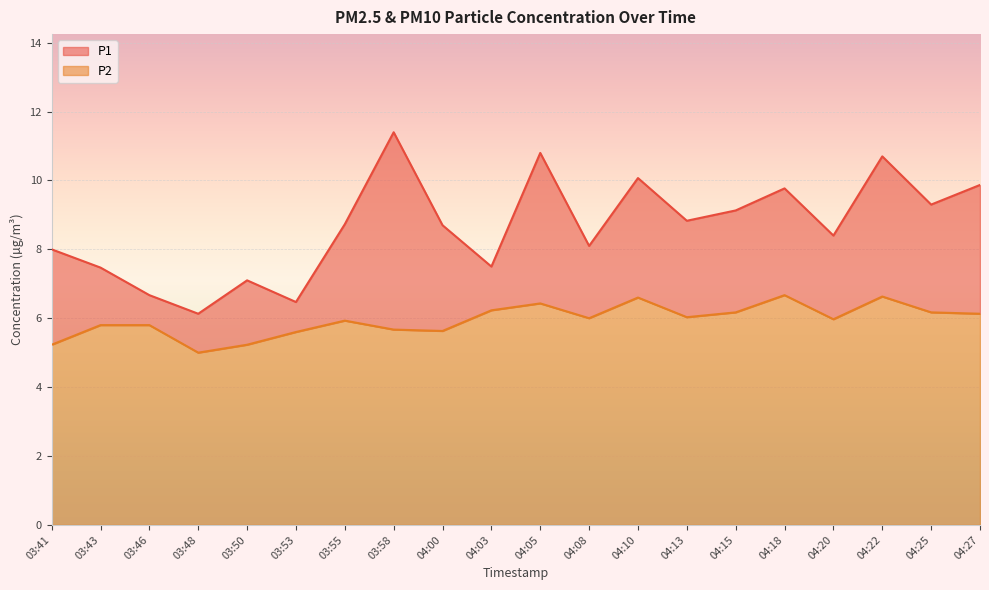

Is the value of P2 at 03:43 greater than the value of P1 at 04:22?

No